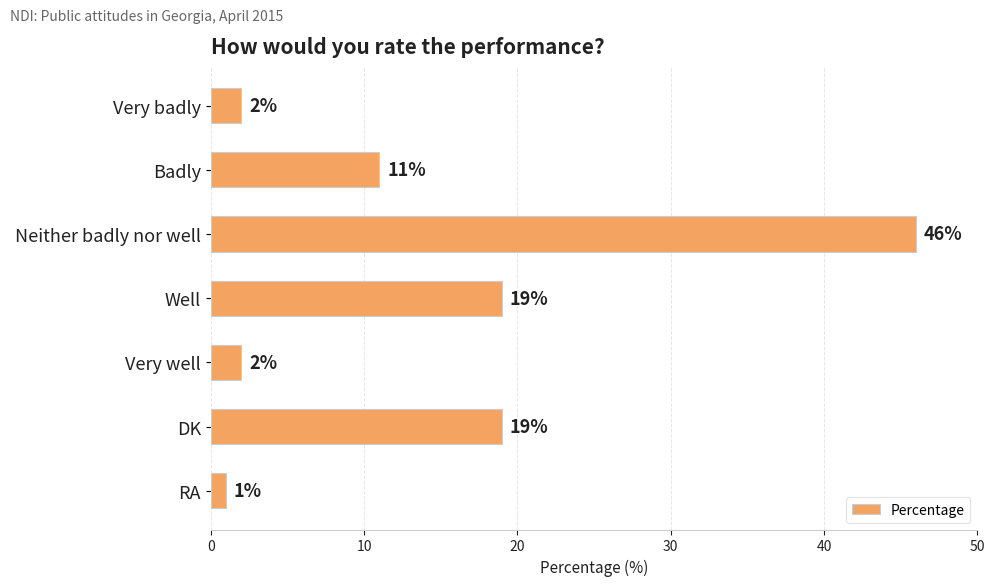

Reading top to bottom, list all the values displayed in this chart.

Very badly=2	Badly=11	Neither badly nor well=46	Well=19	Very well=2	DK=19	RA=1